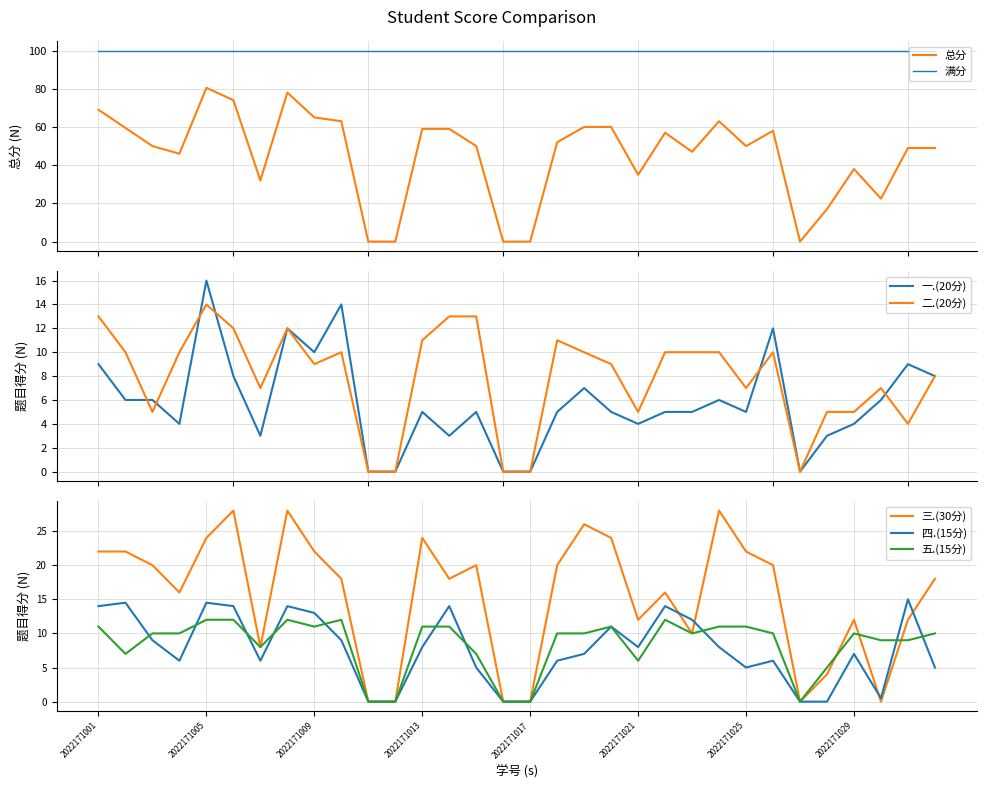

What is the maximum value for 二.(20分)?

14